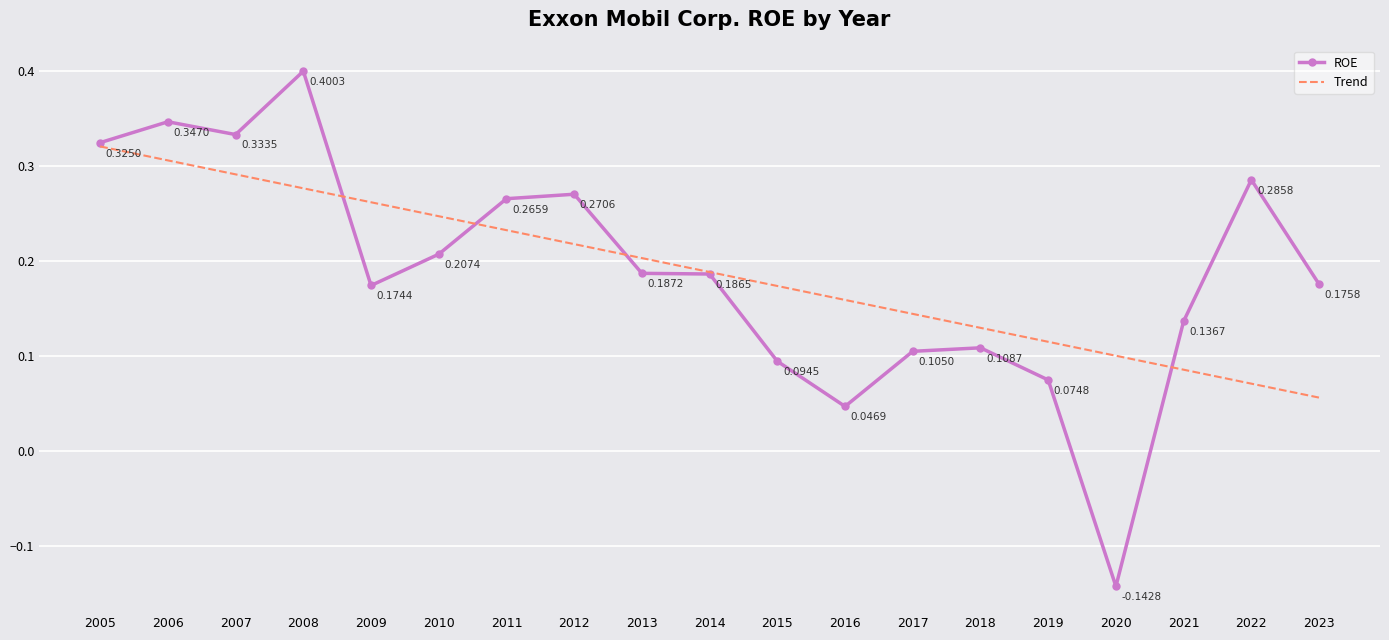

At which category does ROE reach its first local peak?

2006